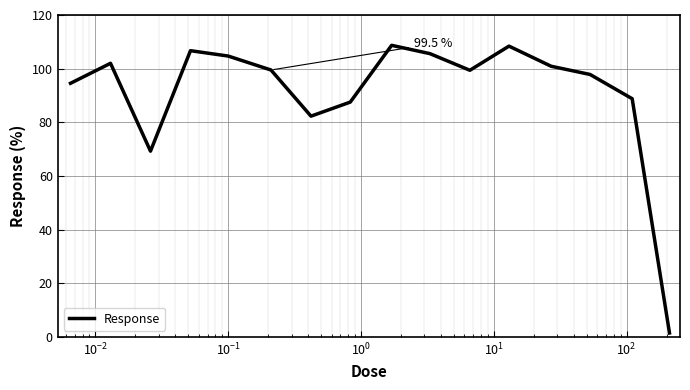

What is the greatest value displayed?

108.7